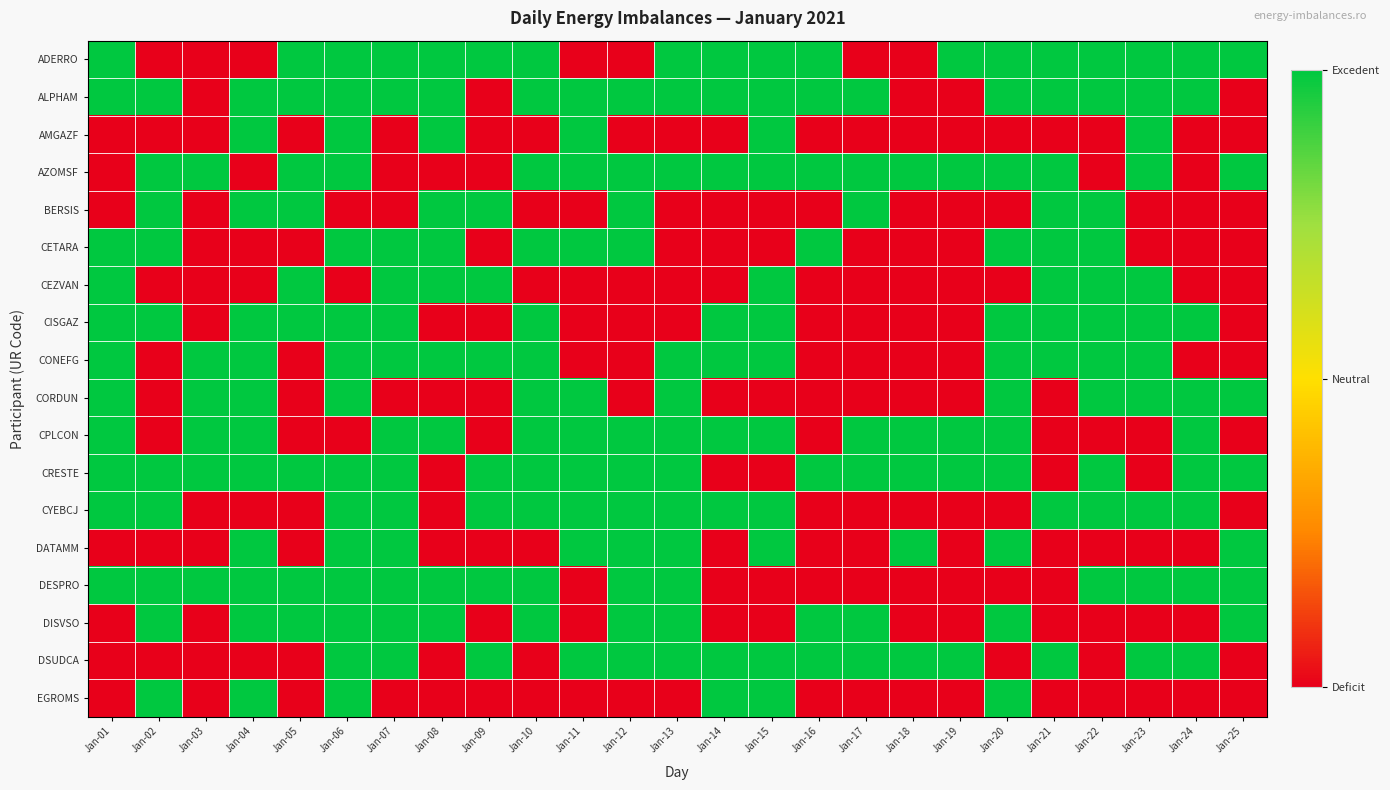

Between Jan-06 and Jan-19, which is larger?

Jan-06